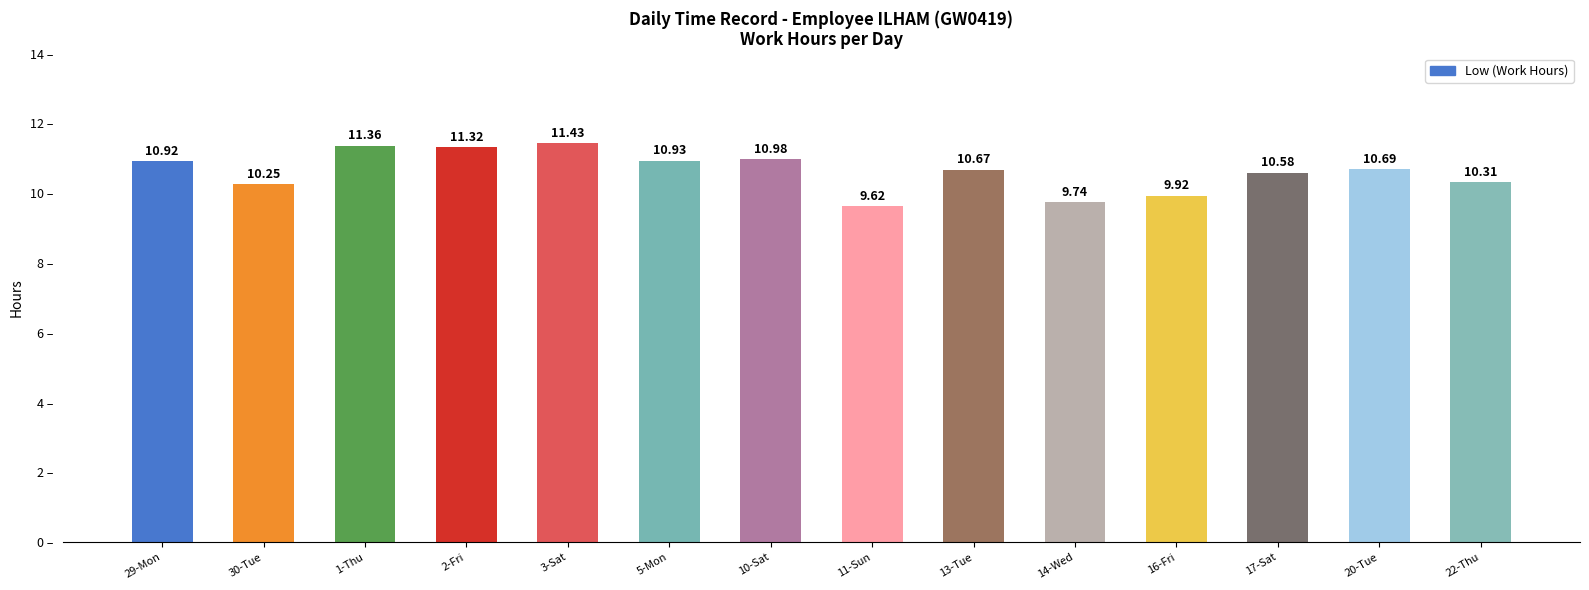

Rank the categories by value from highest to lowest.

3-Sat, 1-Thu, 2-Fri, 10-Sat, 5-Mon, 29-Mon, 20-Tue, 13-Tue, 17-Sat, 22-Thu, 30-Tue, 16-Fri, 14-Wed, 11-Sun